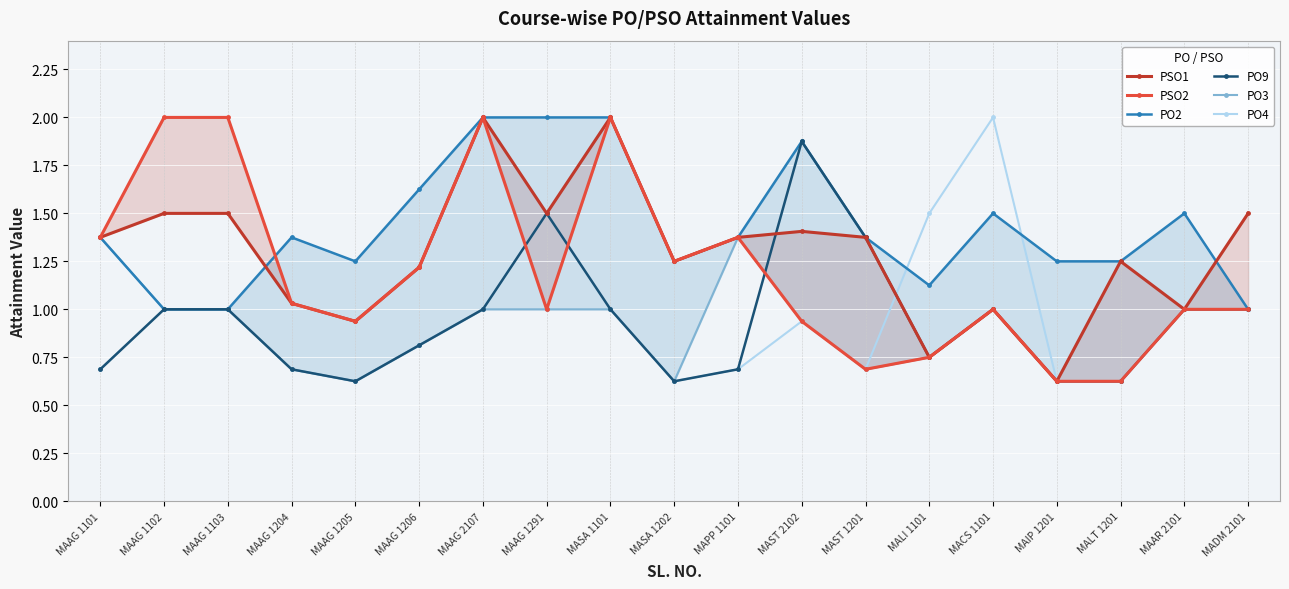

How many interior local valleys does the PSO1 series have?

6